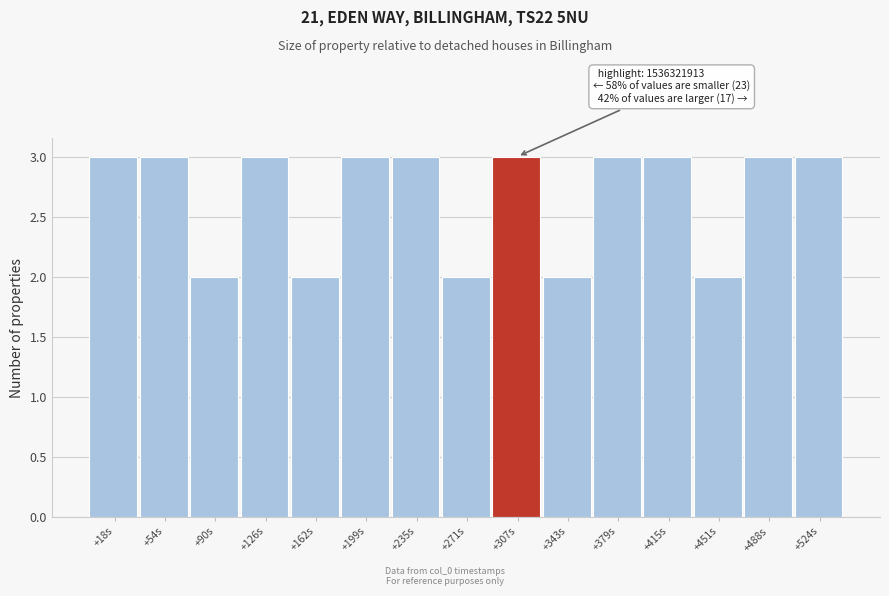

Reading left to right, list all the values displayed in this chart.

3	3	2	3	2	3	3	2	3	2	3	3	2	3	3